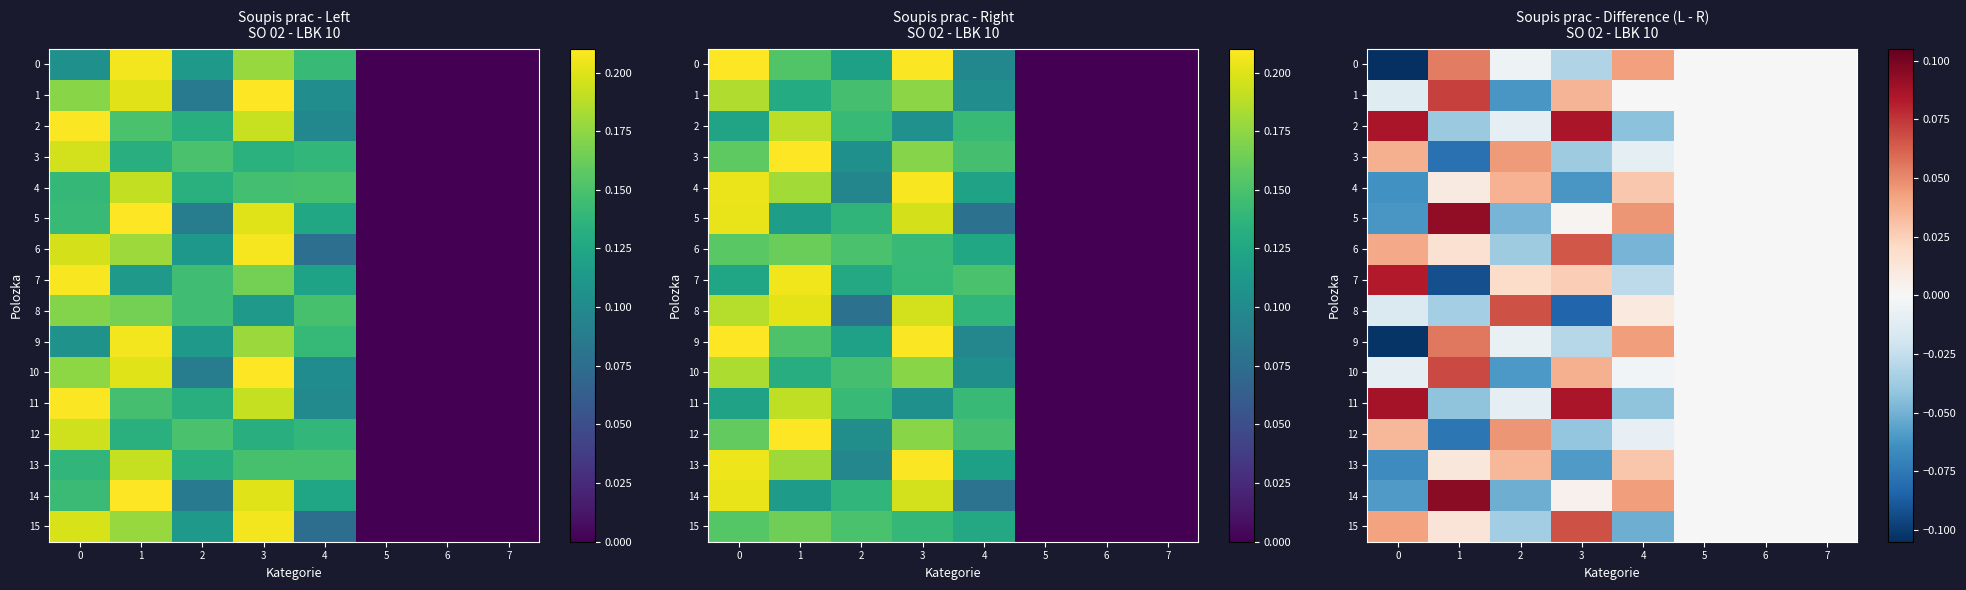

True or false: 1 has a value of 0.1 at 1.

True